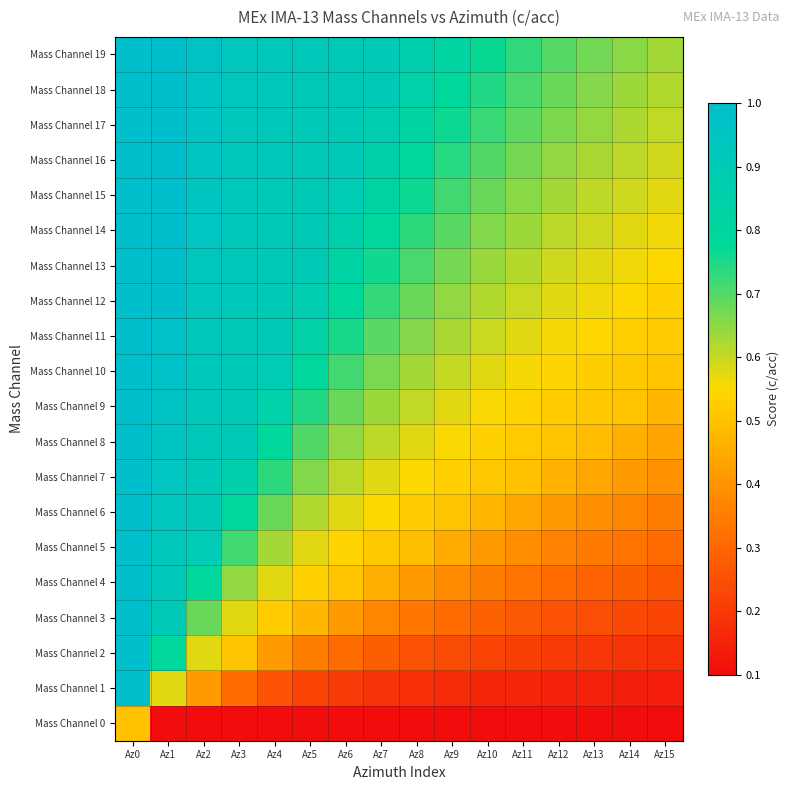

At which category is the sum across all series the highest?

Az0